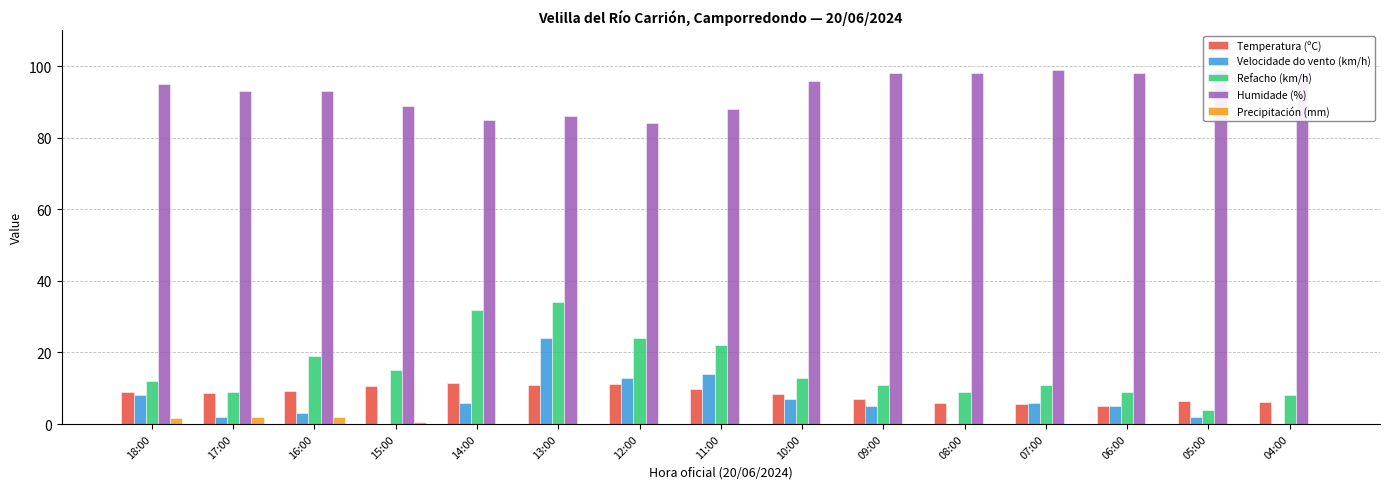

What is the sum of the Humidade (%) values at 09:00 and 13:00?

184.0